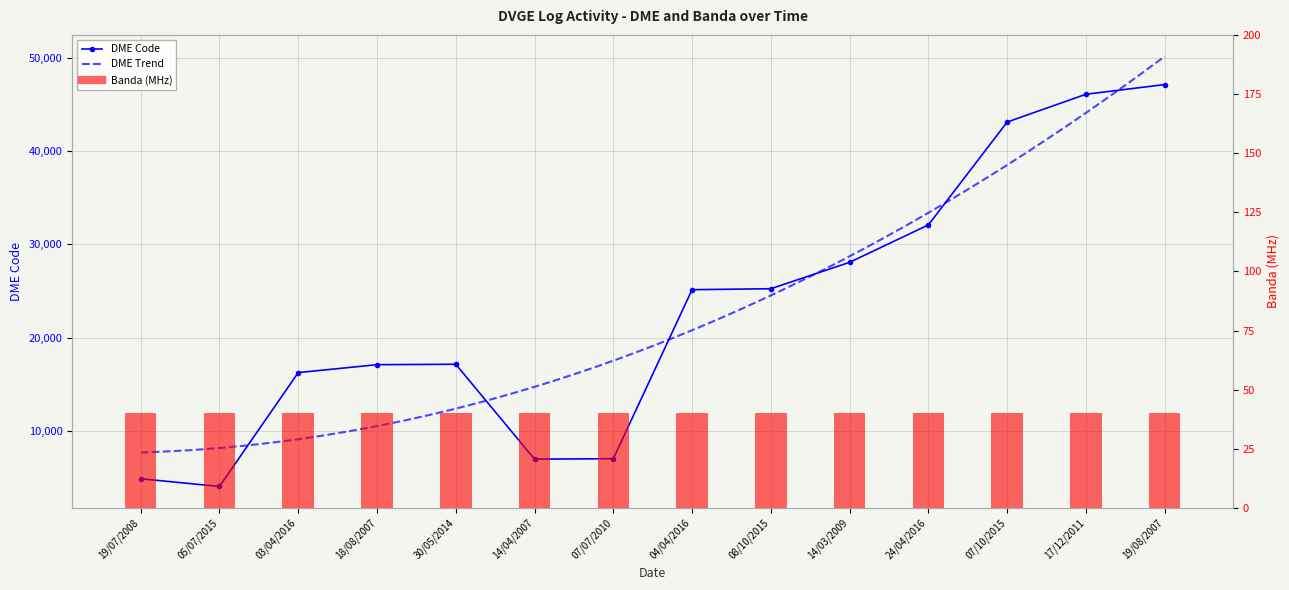

Rank the categories by value from lowest to highest.

05/07/2015, 19/07/2008, 14/04/2007, 07/07/2010, 03/04/2016, 18/08/2007, 30/05/2014, 04/04/2016, 08/10/2015, 14/03/2009, 24/04/2016, 07/10/2015, 17/12/2011, 19/08/2007